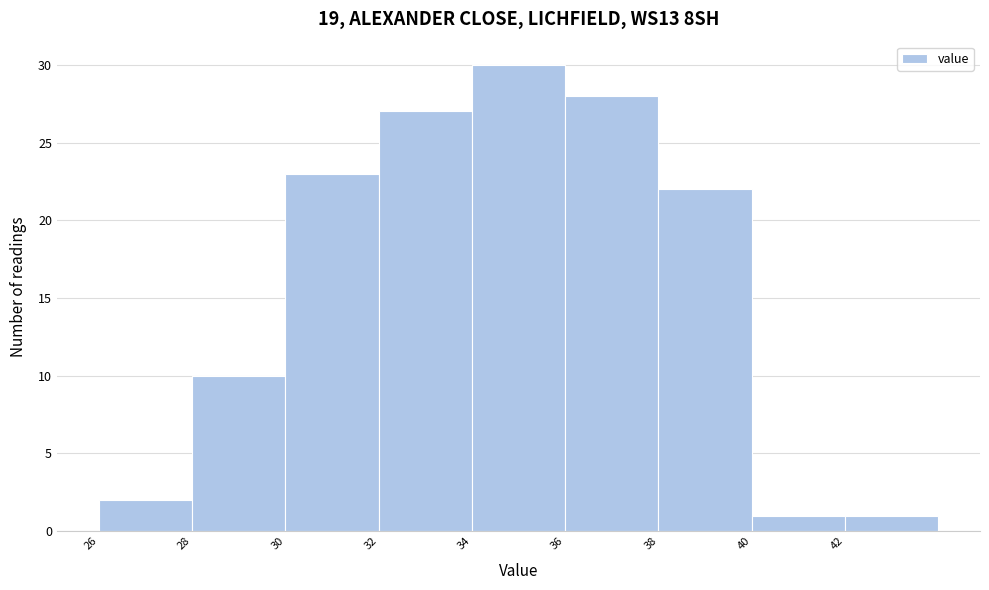

What is the height of the bar covering 30 to 32 on the x-axis? The values are not printed on the chart, so give them approximately, as read against the axis.

23